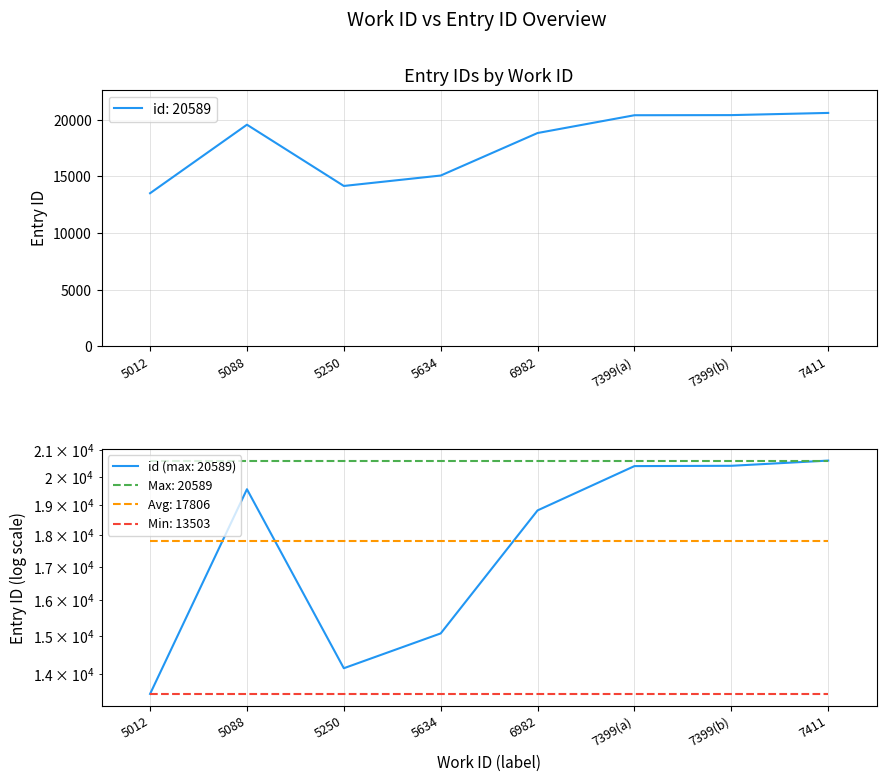

What is the smallest value displayed?

13503